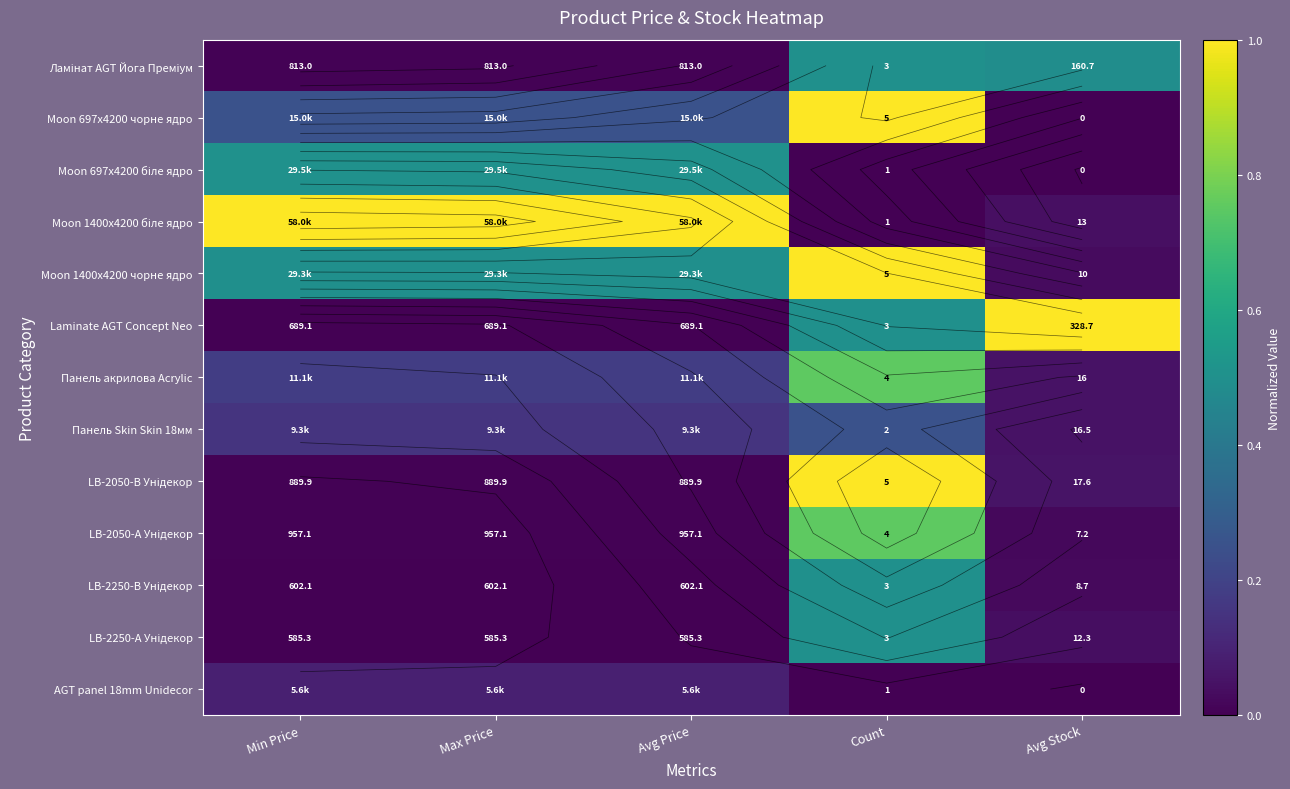

At Max Price, list the series in order from largest to smallest.

Moon 1400x4200 біле ядро, Moon 697x4200 біле ядро, Moon 1400x4200 чорне ядро, Moon 697x4200 чорне ядро, Панель акрилова Acrylic, Панель Skin Skin 18мм, AGT panel 18mm Unidecor, LB-2050-А Унідекор, LB-2050-В Унідекор, Ламінат AGT Йога Преміум, Laminate AGT Concept Neo, LB-2250-В Унідекор, LB-2250-А Унідекор